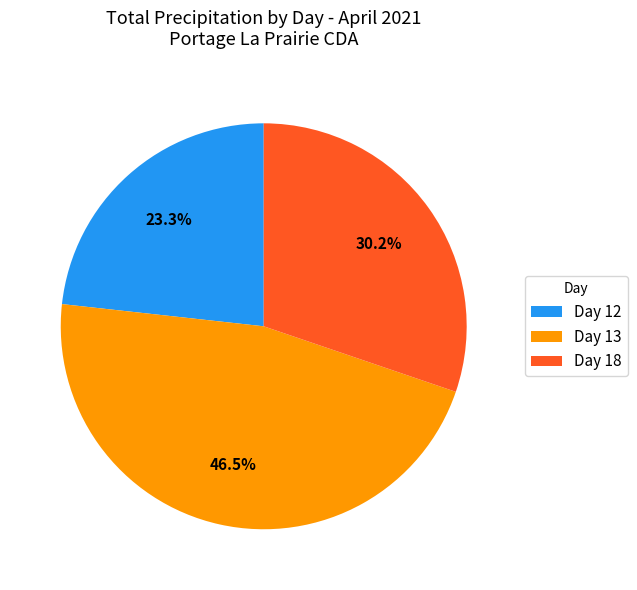

Is there a majority slice in this chart?

No